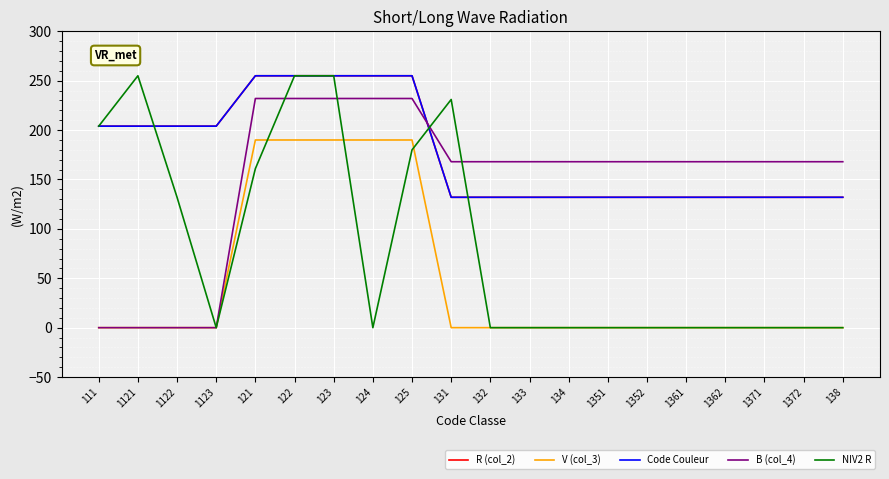

Is this an area chart (filled region under the line)?

No